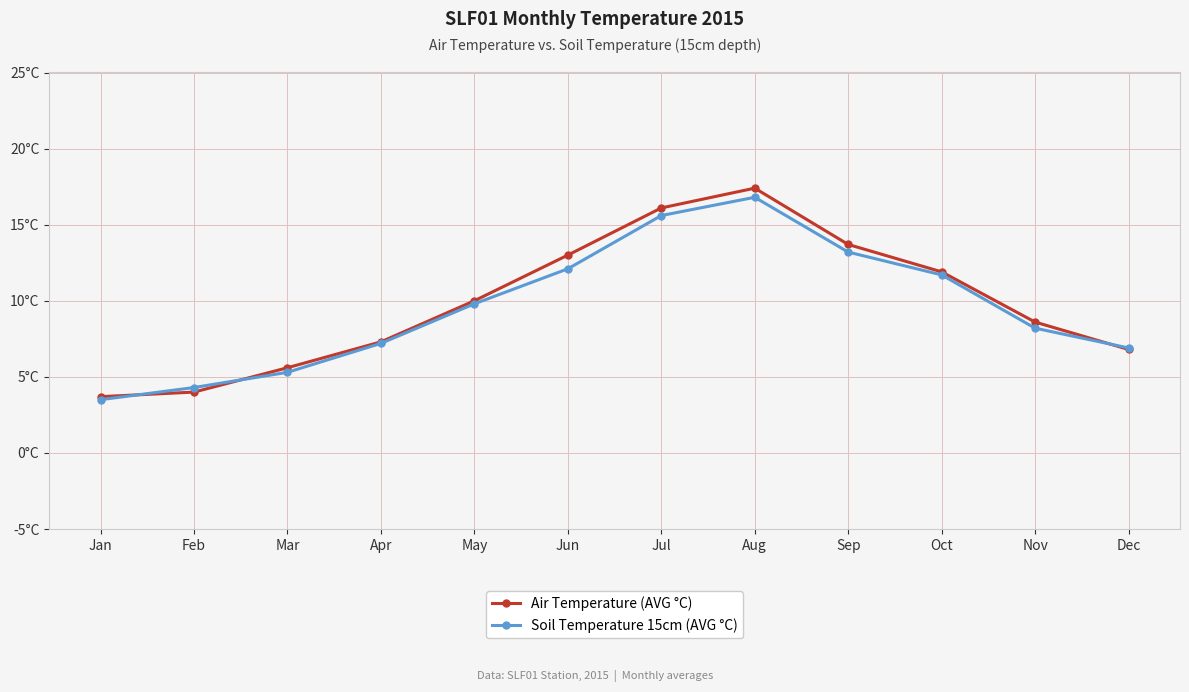

At Jan, list the series in order from largest to smallest.

Air Temperature (AVG °C), Soil Temperature 15cm (AVG °C)